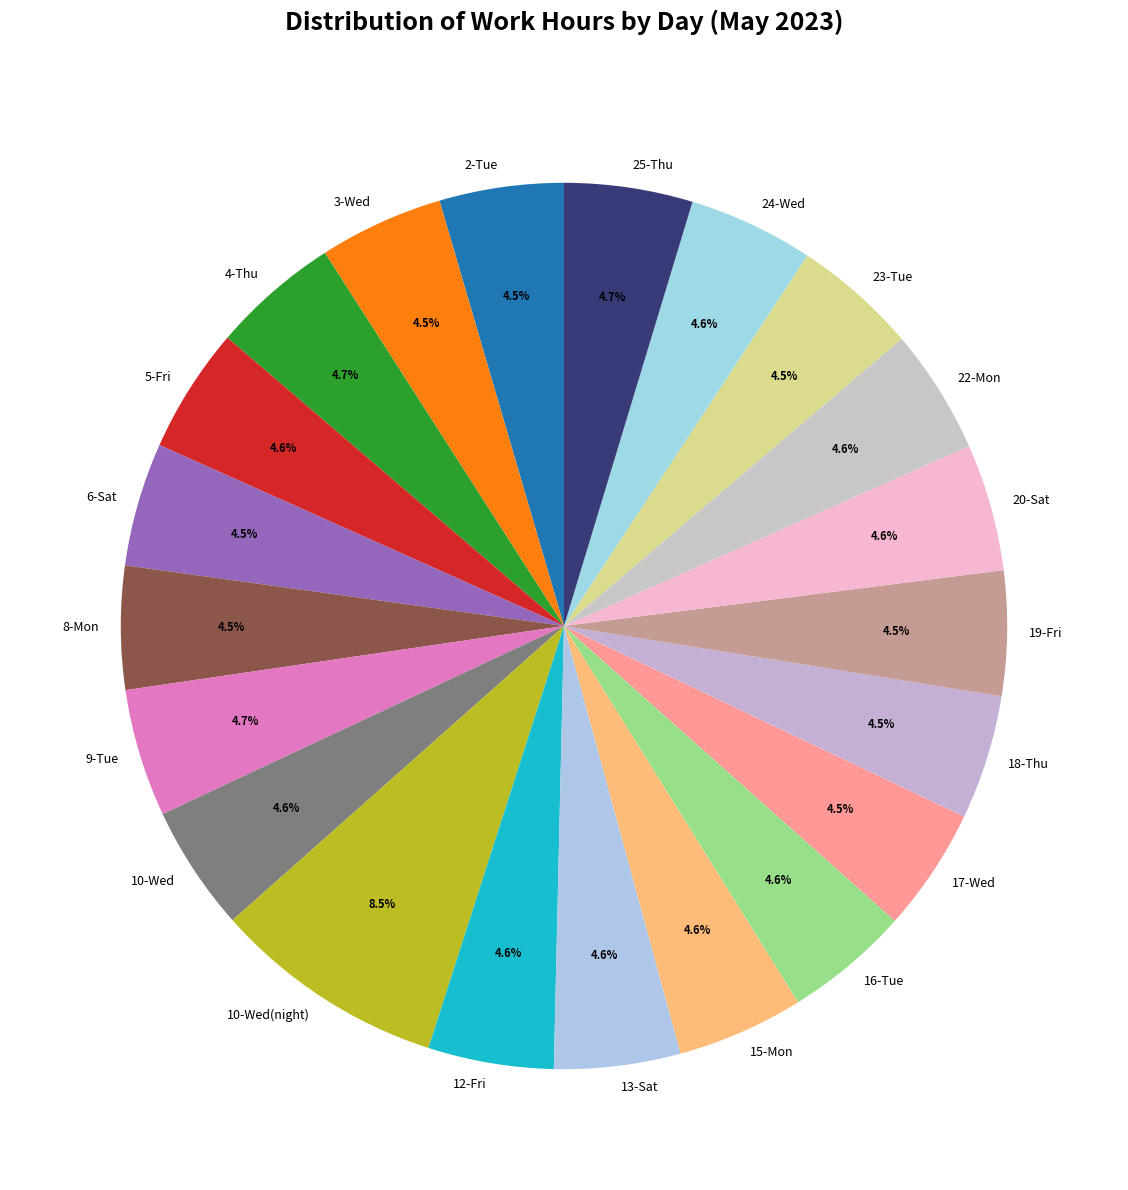

Does 15-Mon represent more than half of the total?

No